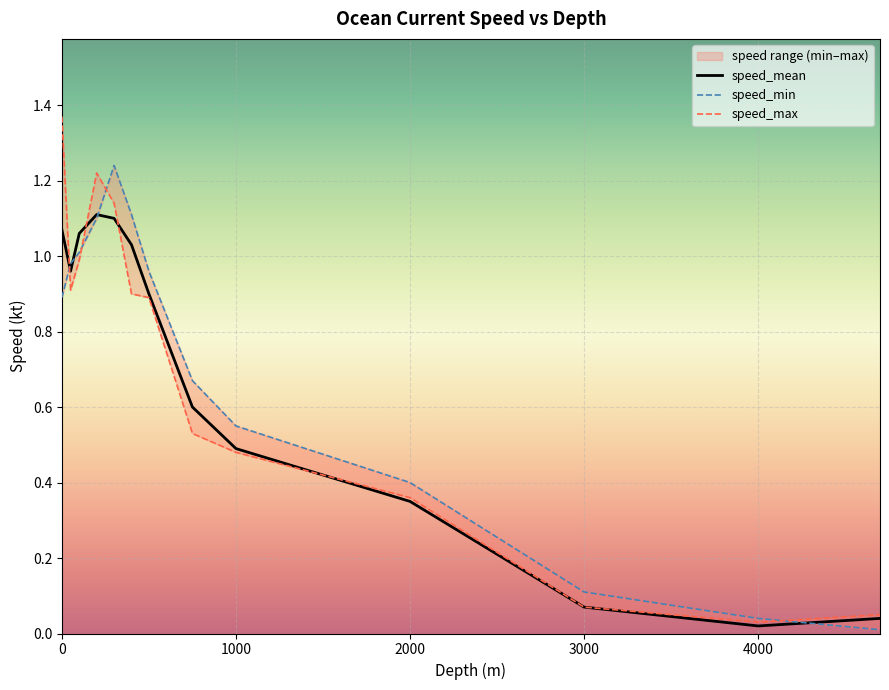

In speed_mean, how many points are lower than both neighbors (excluding endpoints)?

2